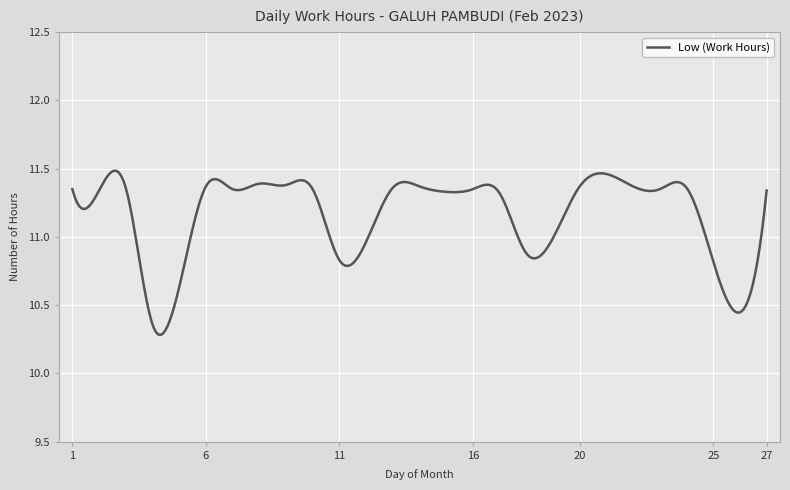

What is the difference between the maximum and minimum values?

1.2